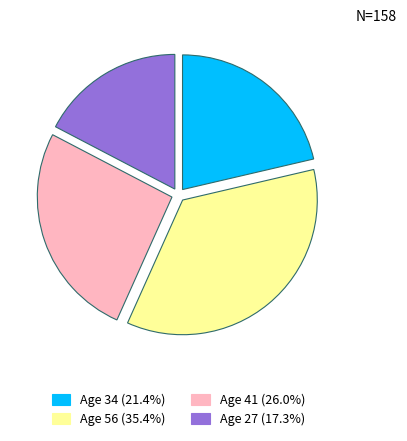

Combined, do Age 56 (35.4%) and Age 41 (26.0%) account for over 50%?

Yes